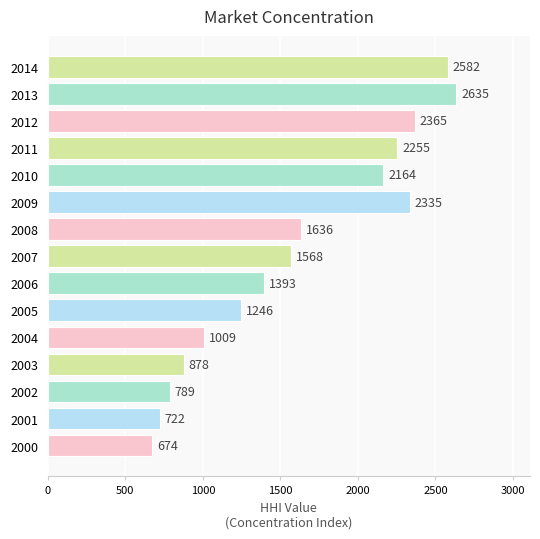

Reading top to bottom, list all the values displayed in this chart.

2014=2582	2013=2635	2012=2365	2011=2255	2010=2164	2009=2335	2008=1636	2007=1568	2006=1393	2005=1246	2004=1009	2003=878	2002=789	2001=722	2000=674